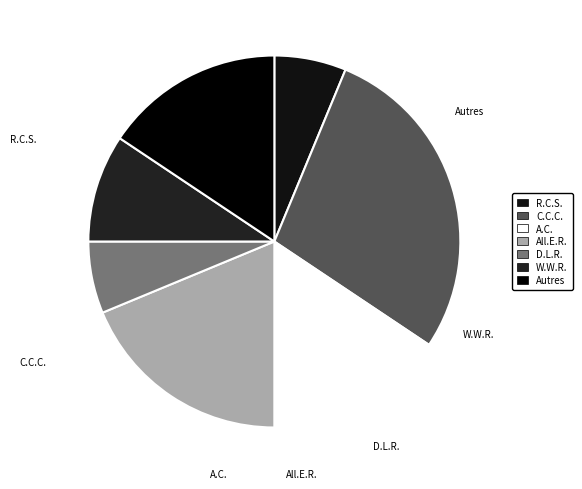

Is there any slice that represents more than half of the pie?

No